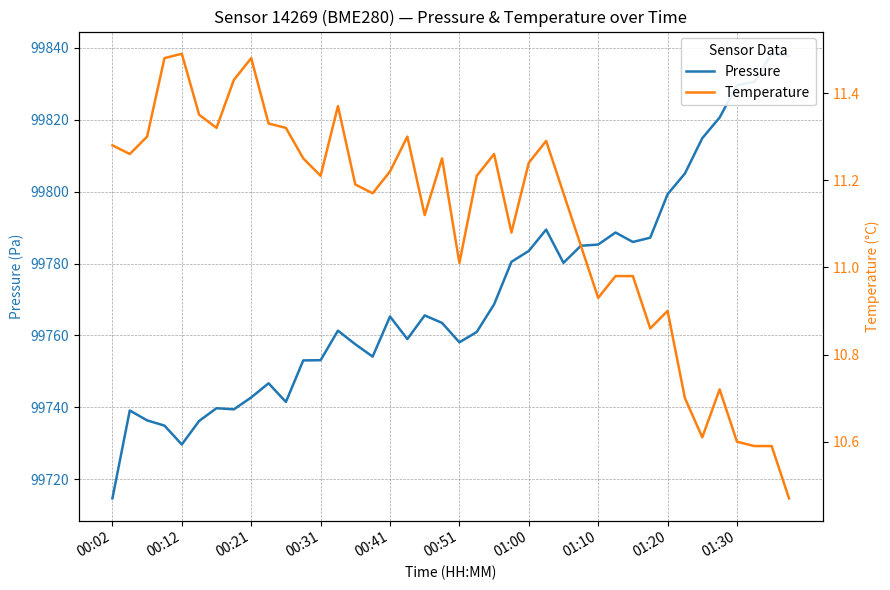

True or false: pressure has more than 2 points higher than both neighbors.

True